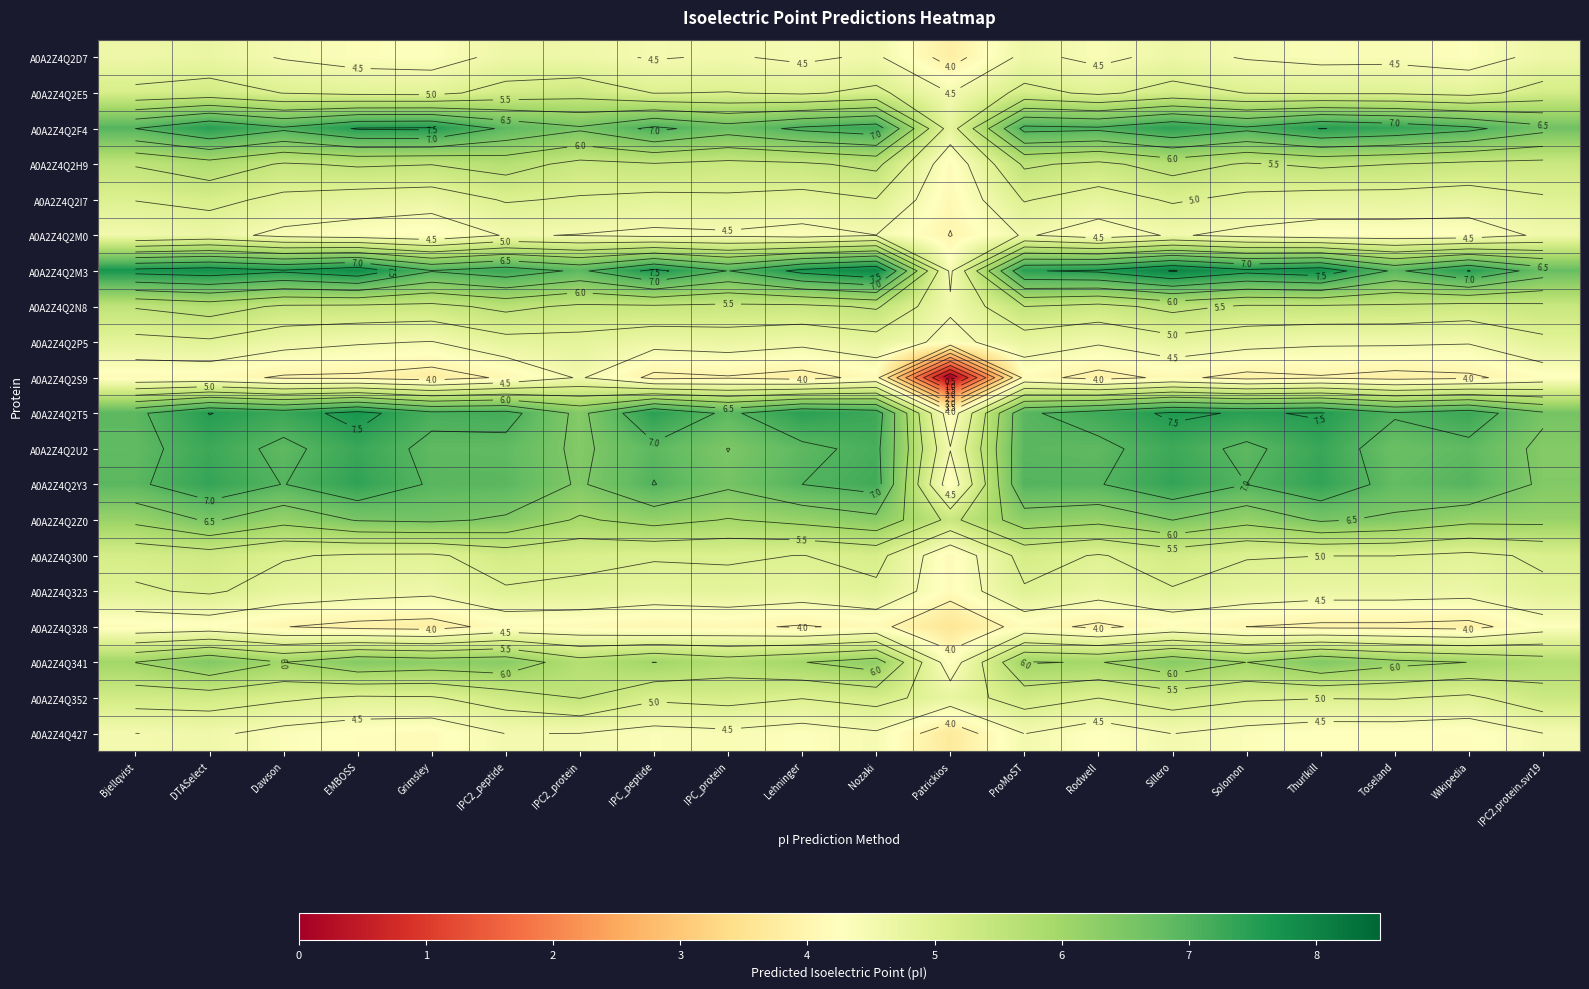

What is the total value across all series at Bjellqvist?

110.8